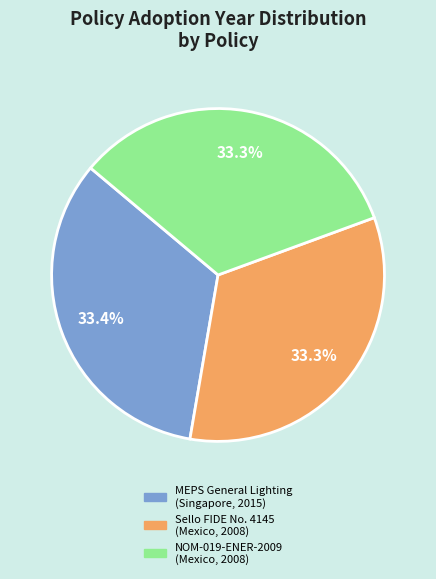

Is there any slice that represents more than half of the pie?

No